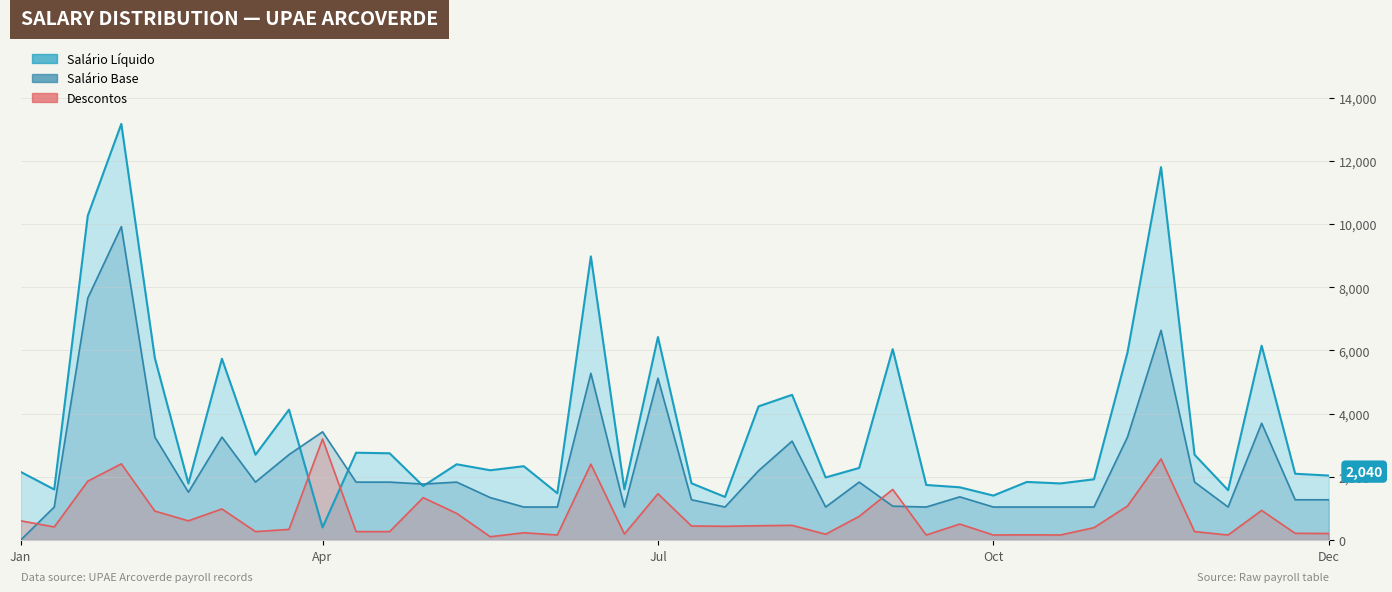

At which label does Salário Base reach its peak?

2020-09